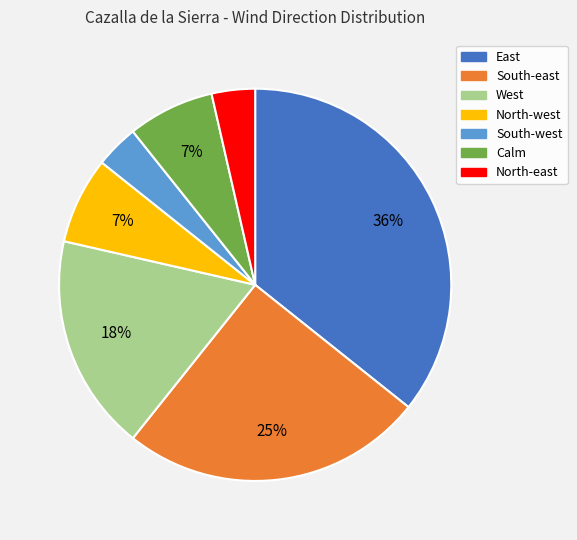

Count the number of slices in the pie.

7